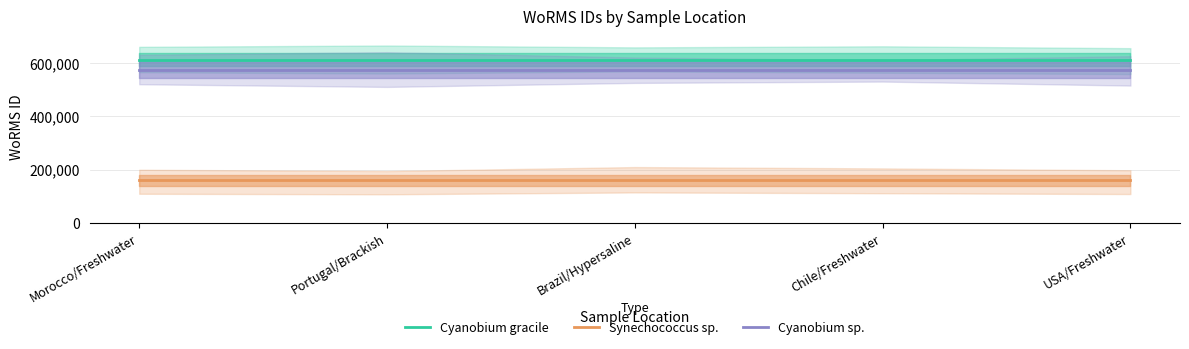

What is the label of the 3rd point from the right?

Brazil/Hypersaline